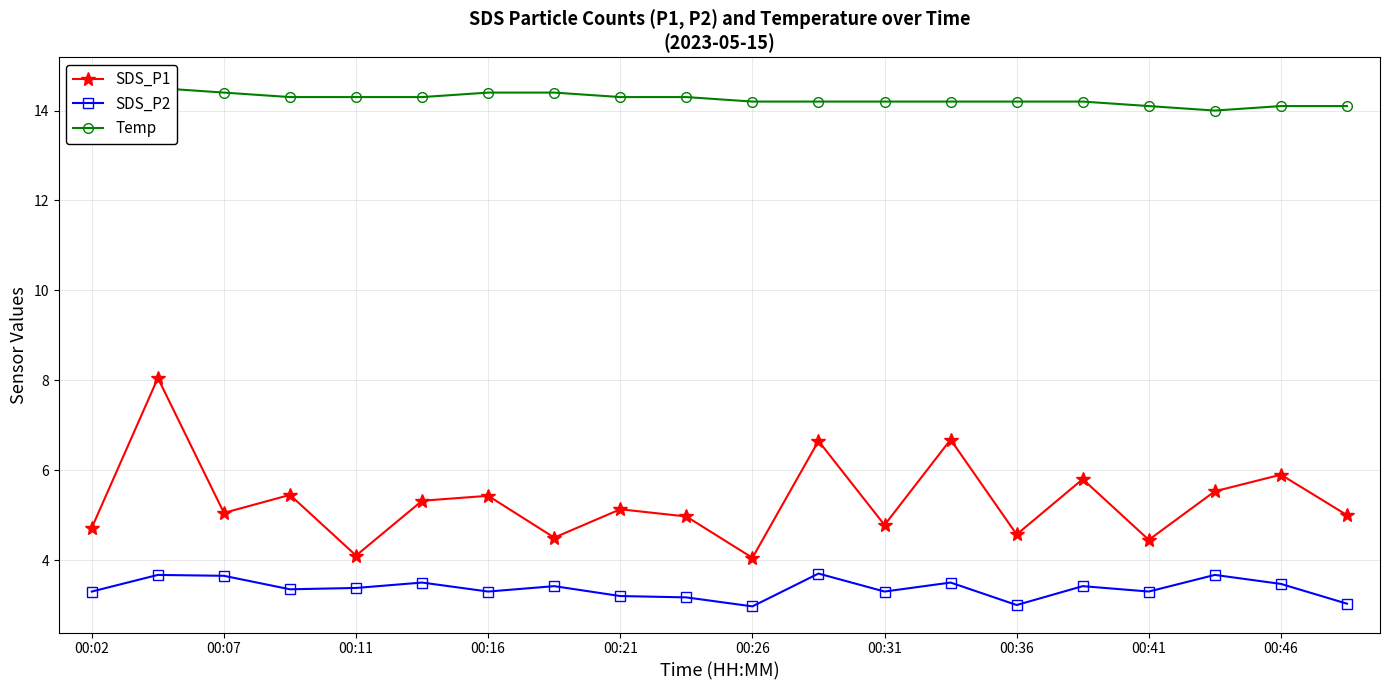

What is the approximate value of SDS_P2 at 00:46?

3.5